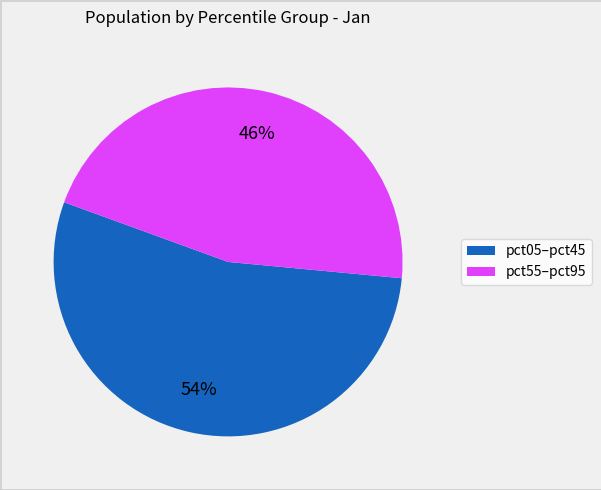

Does any single category account for the majority?

Yes